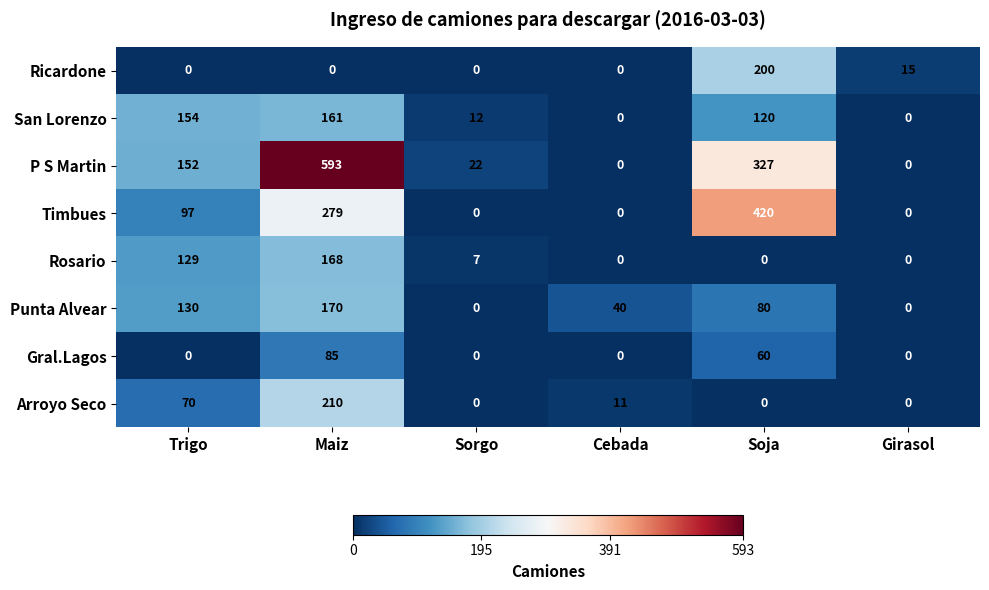

Rank the series by their maximum value, from highest to lowest.

P S Martin, Timbues, Arroyo Seco, Ricardone, Punta Alvear, Rosario, San Lorenzo, Gral.Lagos